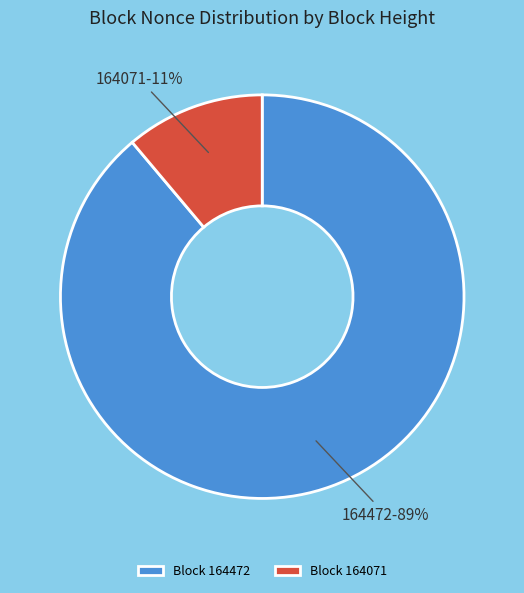

How many segments does this pie chart have?

2